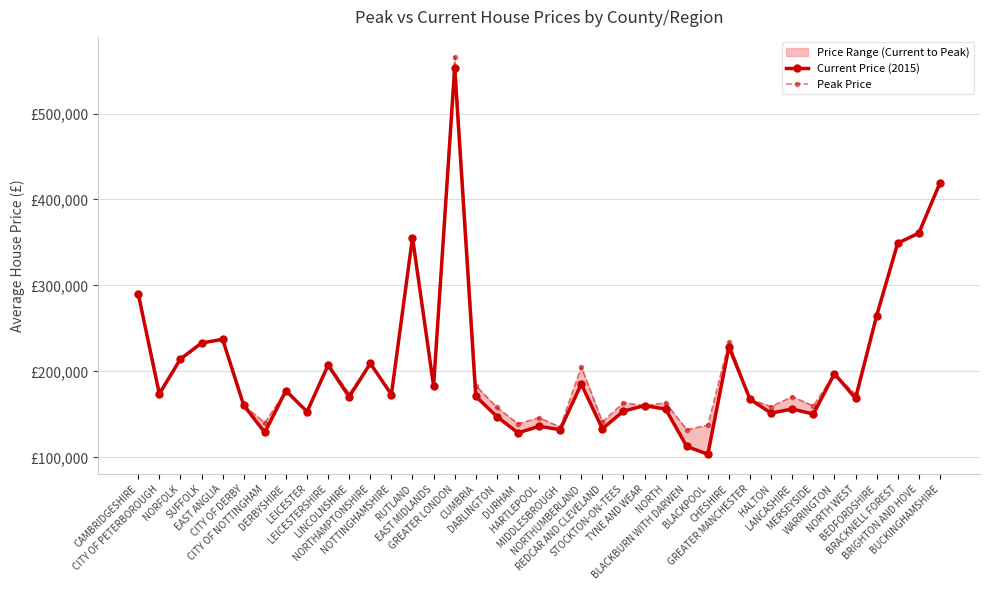

How many data points does each series have?

39